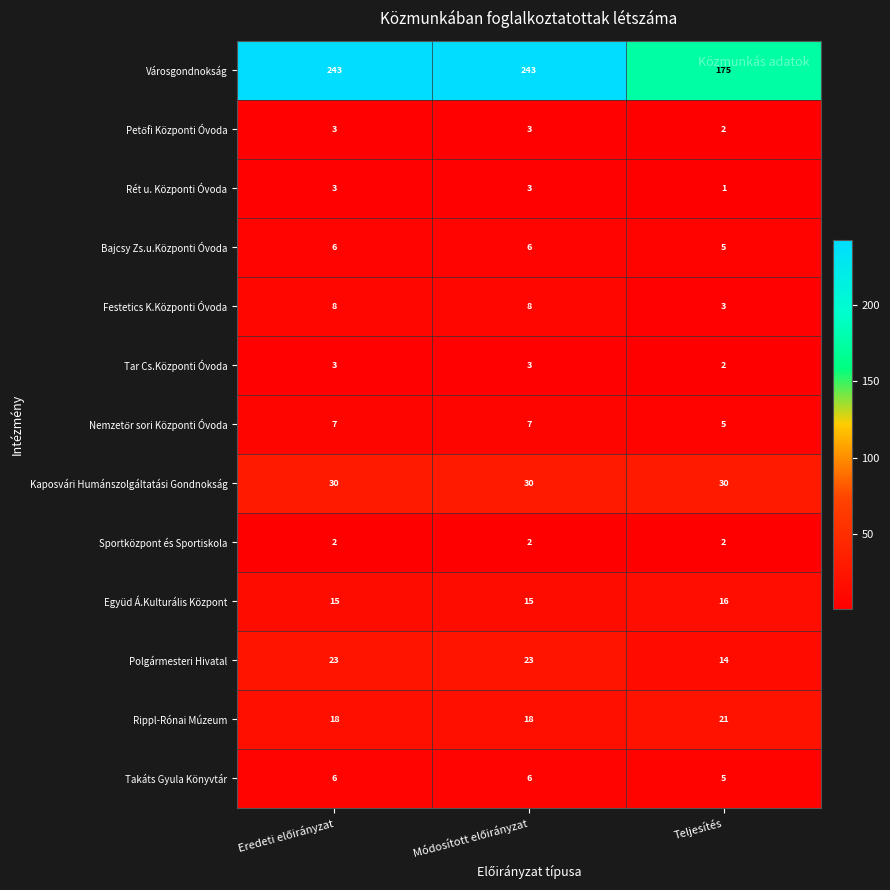

Which series has the largest total across all categories?

Városgondnokság